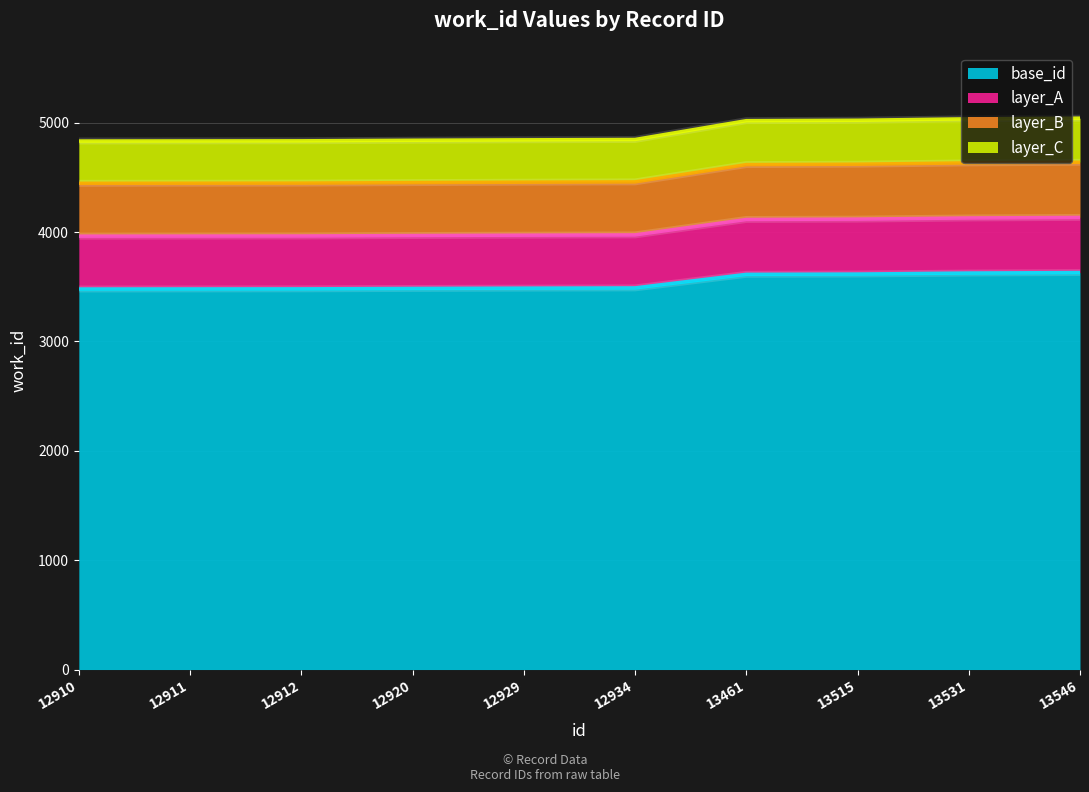

Between 13531 and 12934, which is larger?

13531